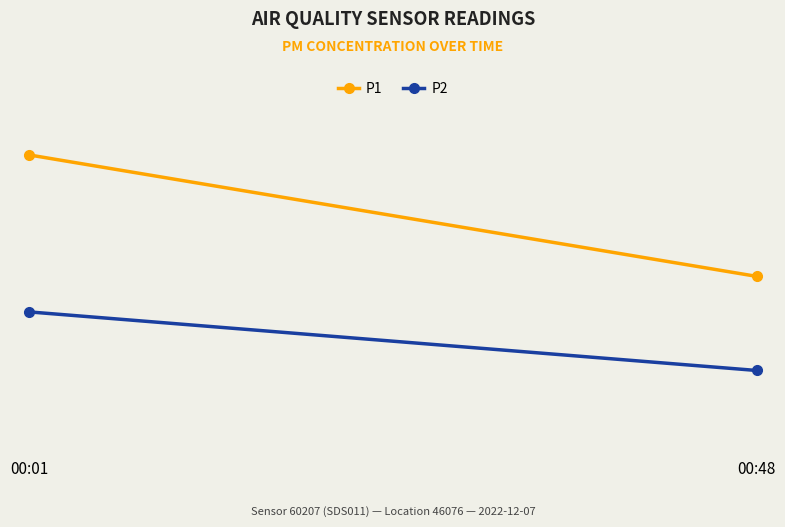

What is the difference between the highest and lowest values at 00:01?

3.7